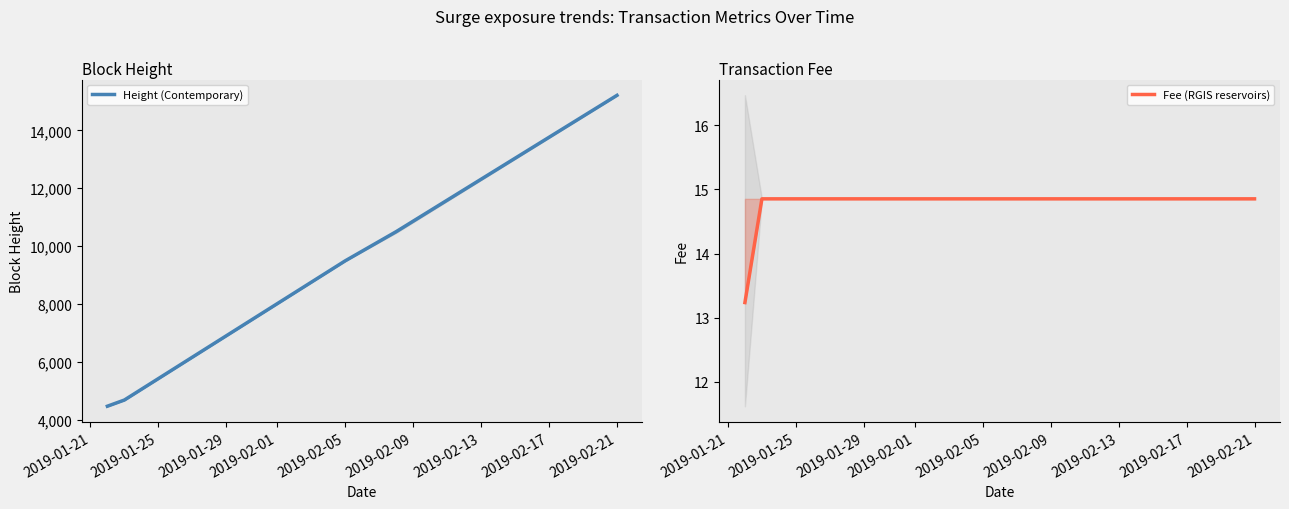

At which label is Height (Contemporary) closest to 9841?

2019-02-05